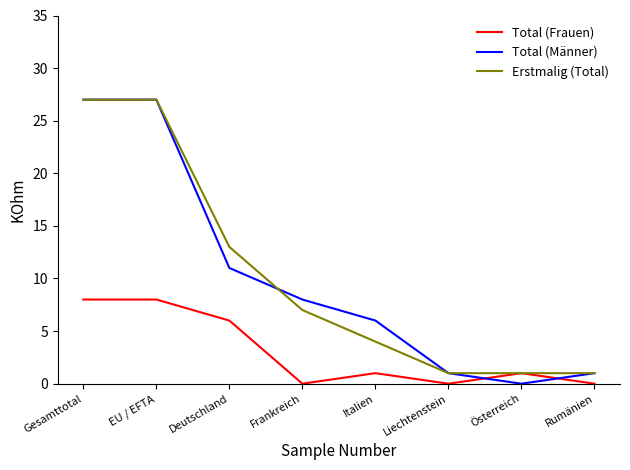

What is the average value of the Total (Männer) series?

10